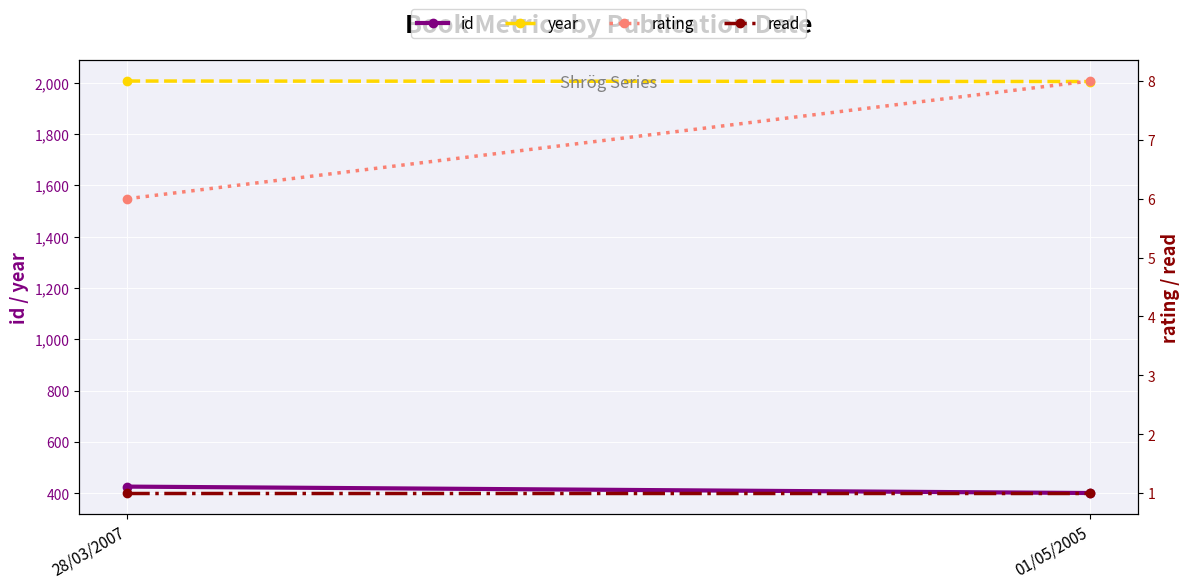

What is the label of the 1st point from the right?

01/05/2005